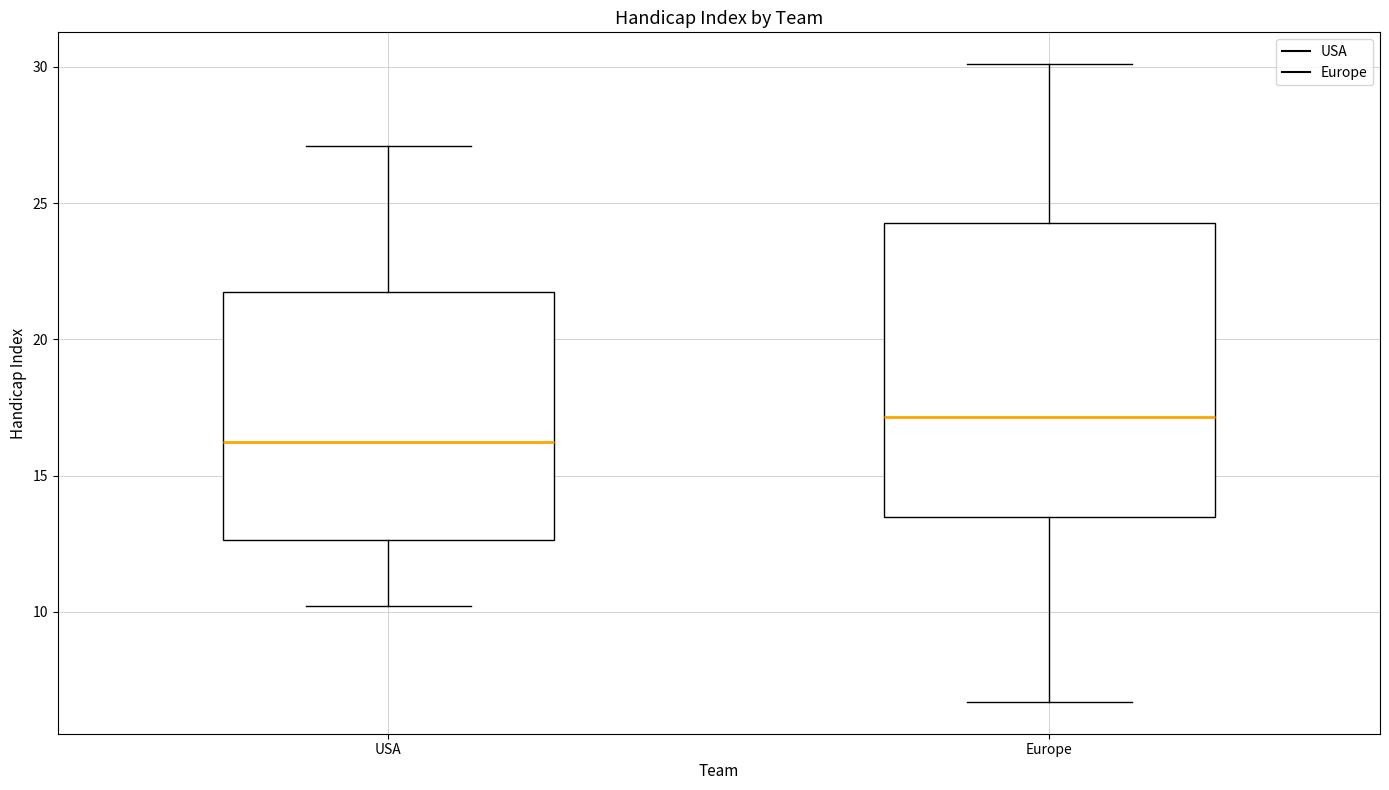

Where is the upper edge of the box for USA on the y-axis? The values are not printed on the chart, so give them approximately, as read against the axis.

21.5